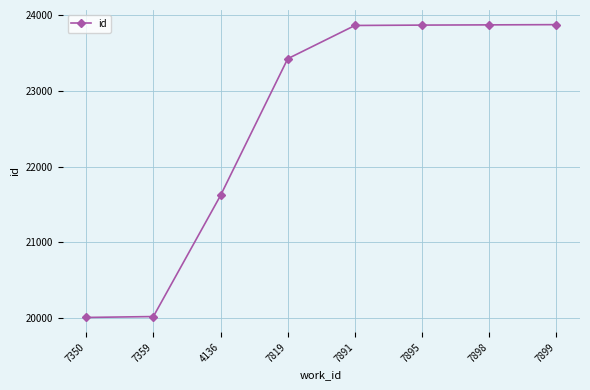

At which label is the value closest to 21941?

4136